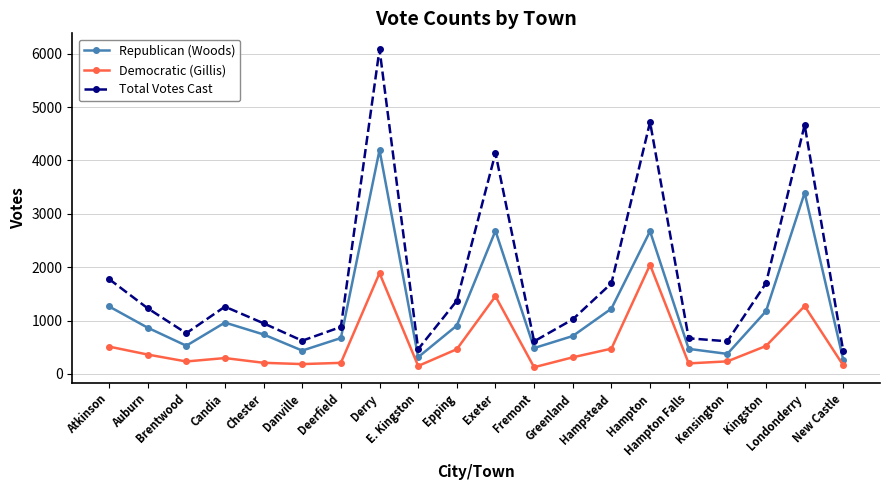

Is this an area chart (filled region under the line)?

No